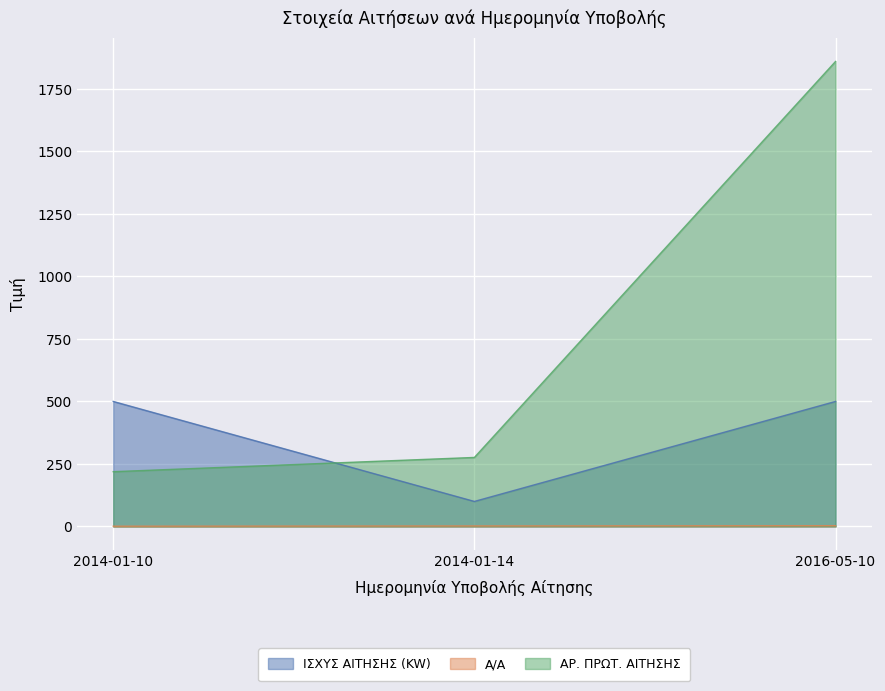

Which has a higher value, 2014-01-10 or 2014-01-14?

2014-01-10